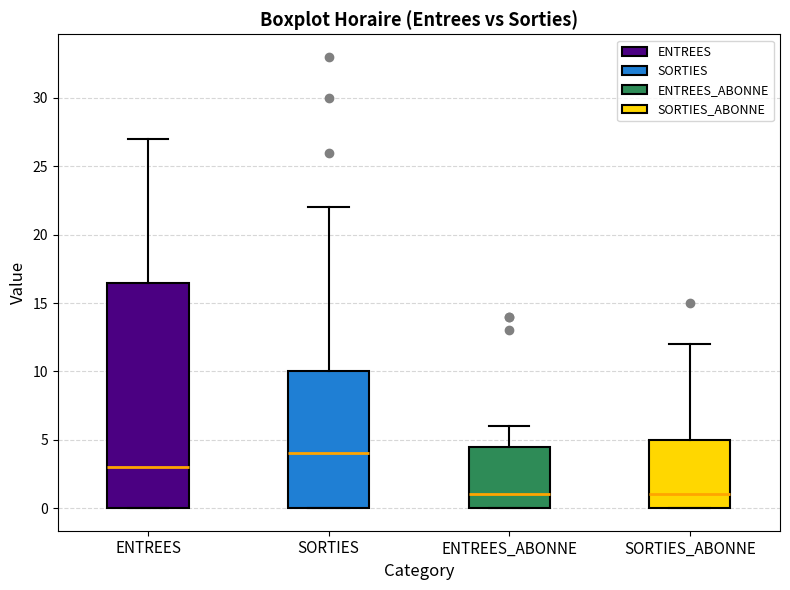

Where does the upper whisker of the box for SORTIES end on the y-axis? The values are not printed on the chart, so give them approximately, as read against the axis.

22.0